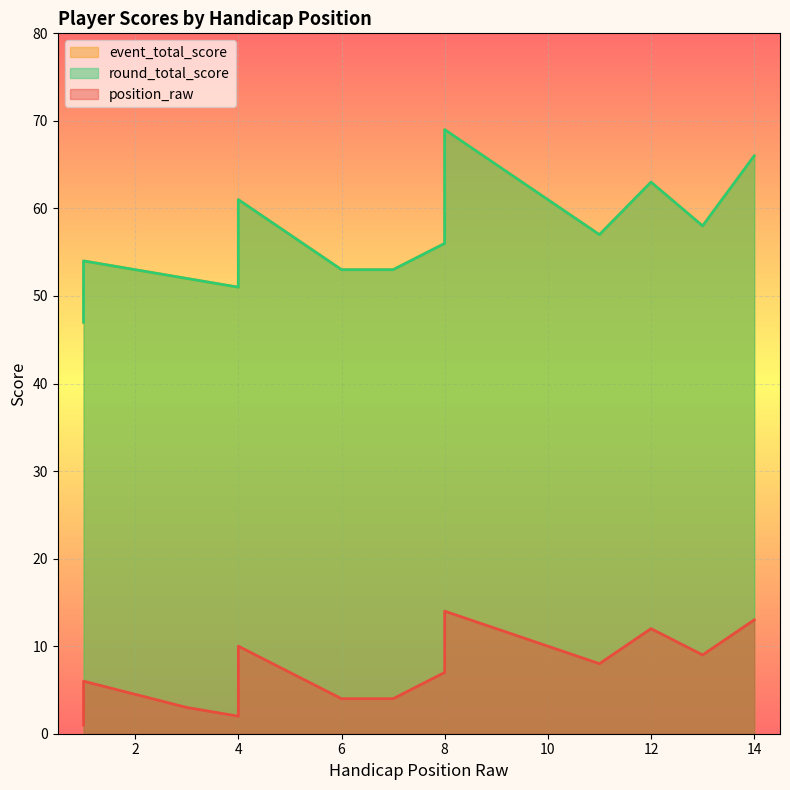

True or false: position_raw has a value of 16 at 4.

False